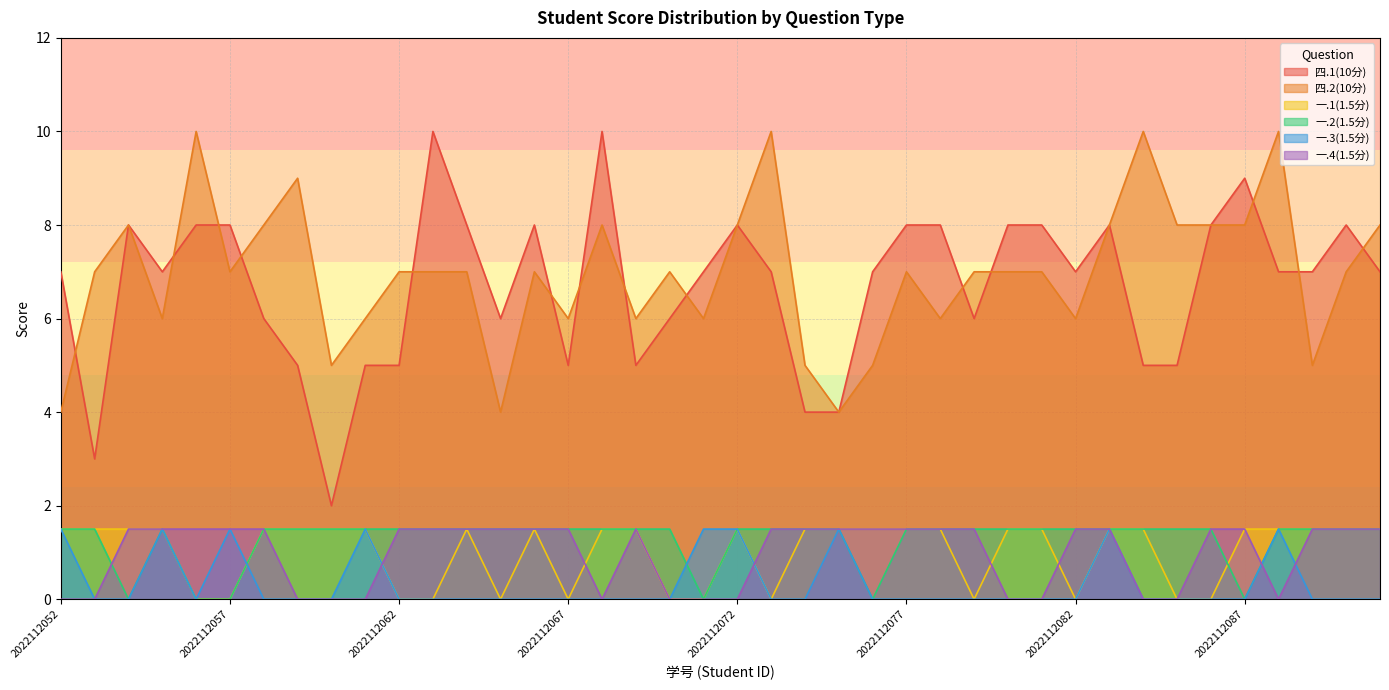

What are all the series names shown in the legend?

四.1(10分), 四.2(10分), 一.1(1.5分), 一.2(1.5分), 一.3(1.5分), 一.4(1.5分)